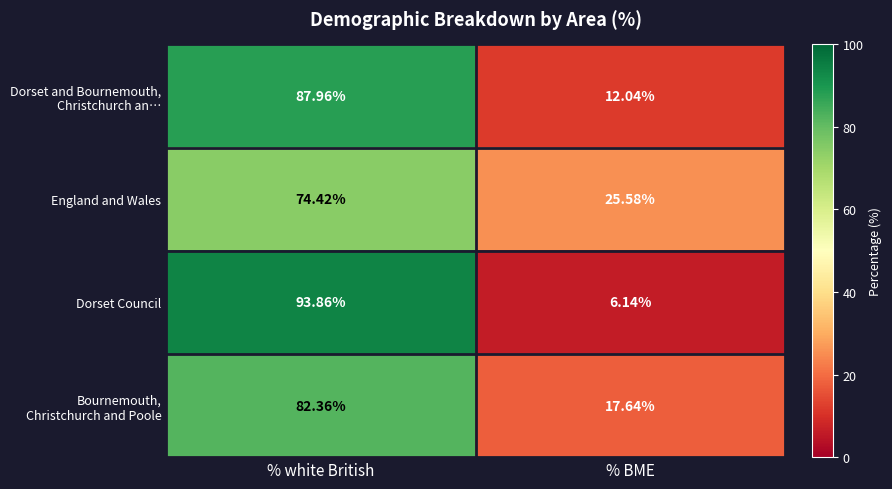

Which series has the largest range (max minus min)?

Dorset Council